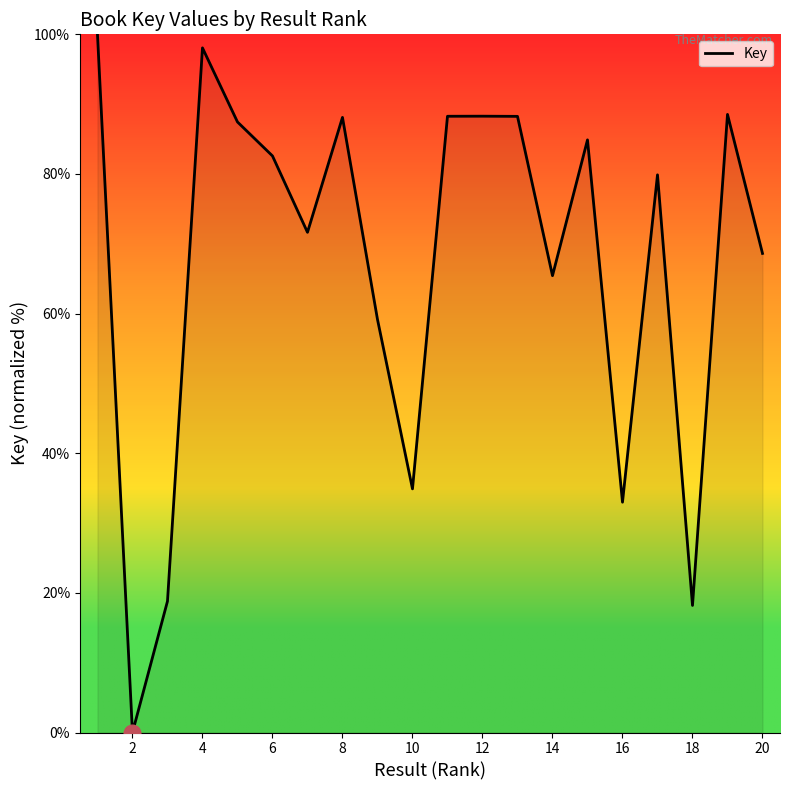

What is the maximum value shown in the chart?

100.0